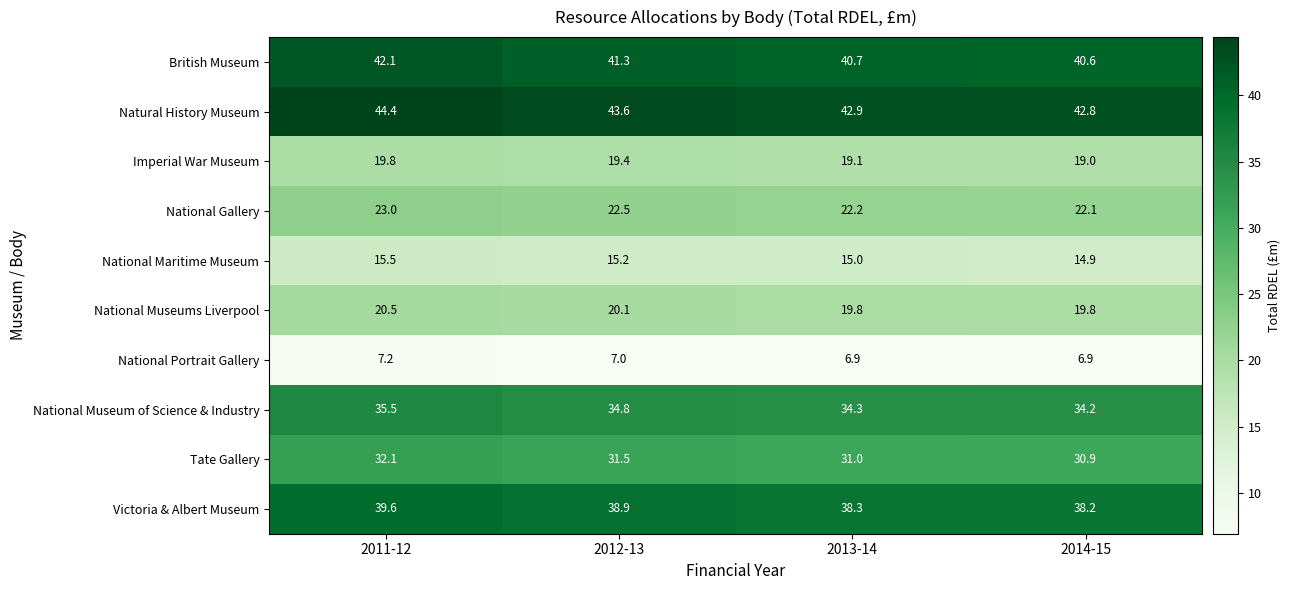

At which label does National Maritime Museum reach its peak?

2011-12